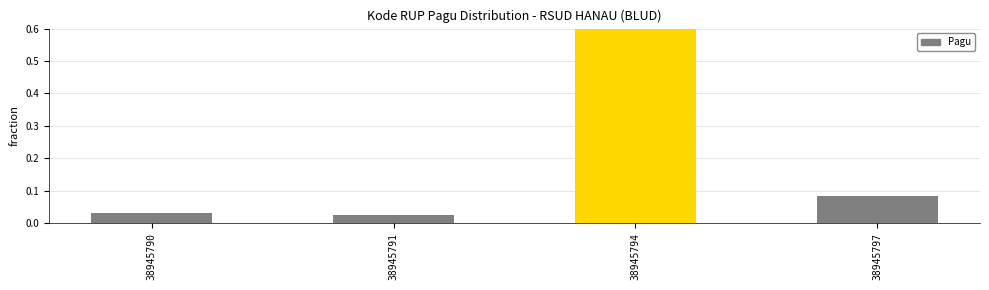

Reading left to right, what are all the values shown in this chart?

0.0	0.0	0.9	0.1